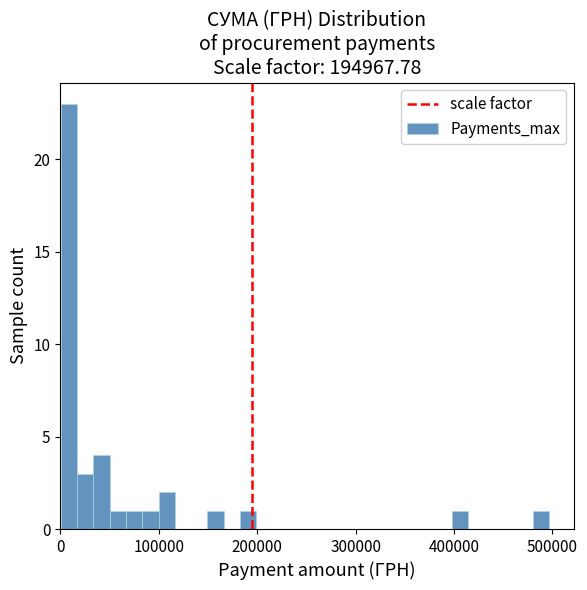

Around what value on the x-axis is the tallest bar? Give the approximate position of its centre, as read against the axis.

10000